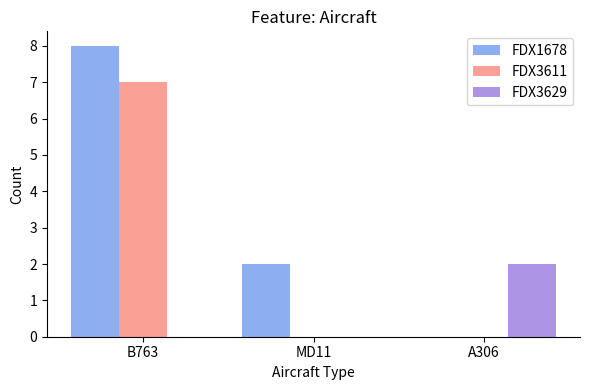

What is the sum of the FDX1678 values at MD11 and B763?

10